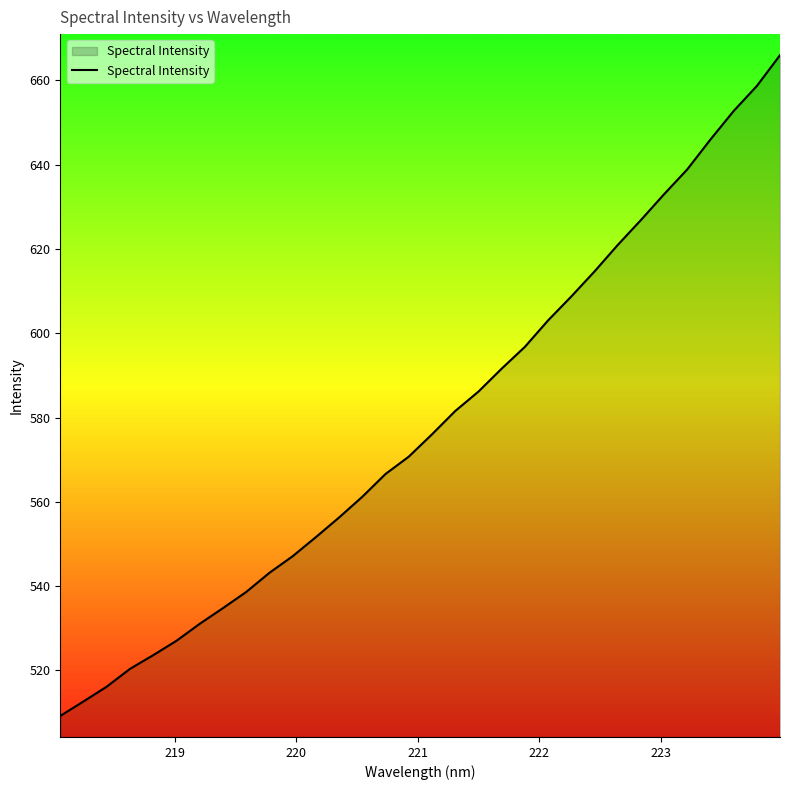

How many lines are shown in the chart?

1